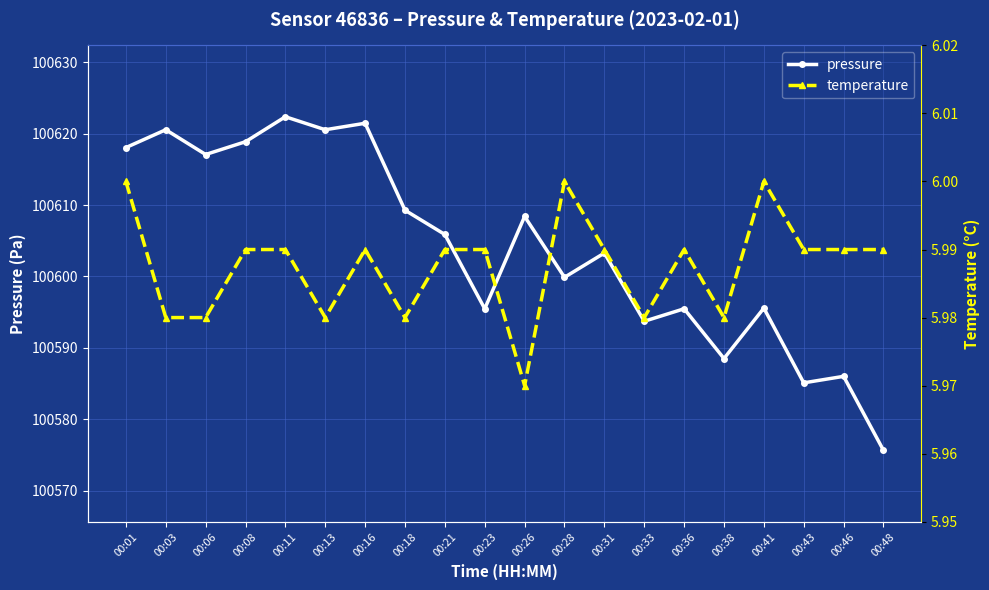

Does the chart display data point markers on the line(s)?

Yes